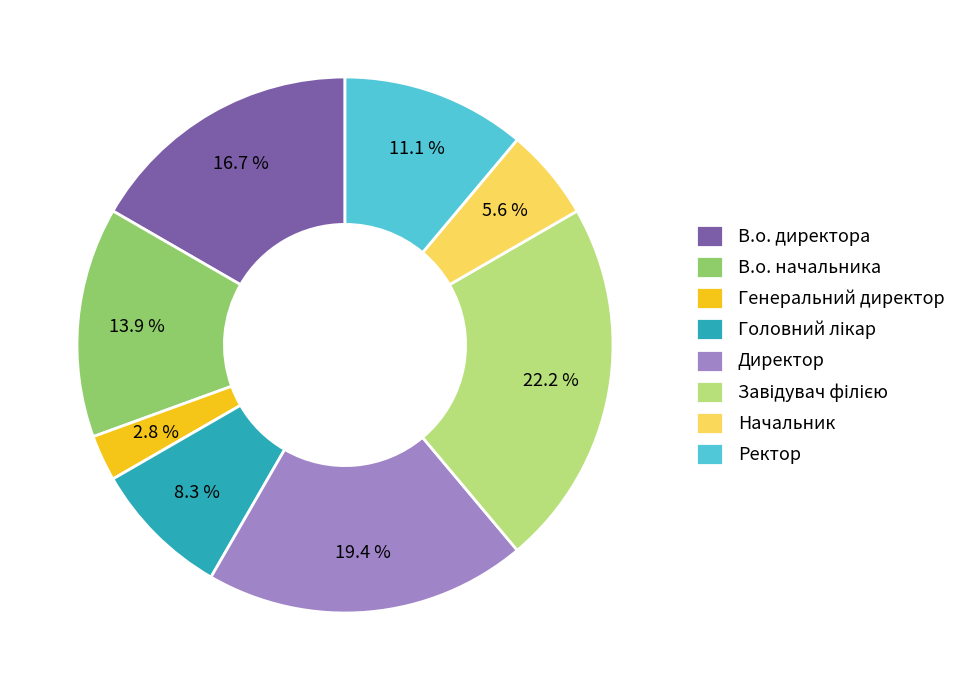

To the nearest percent, what percentage of the pie is В.о. директора?

17%